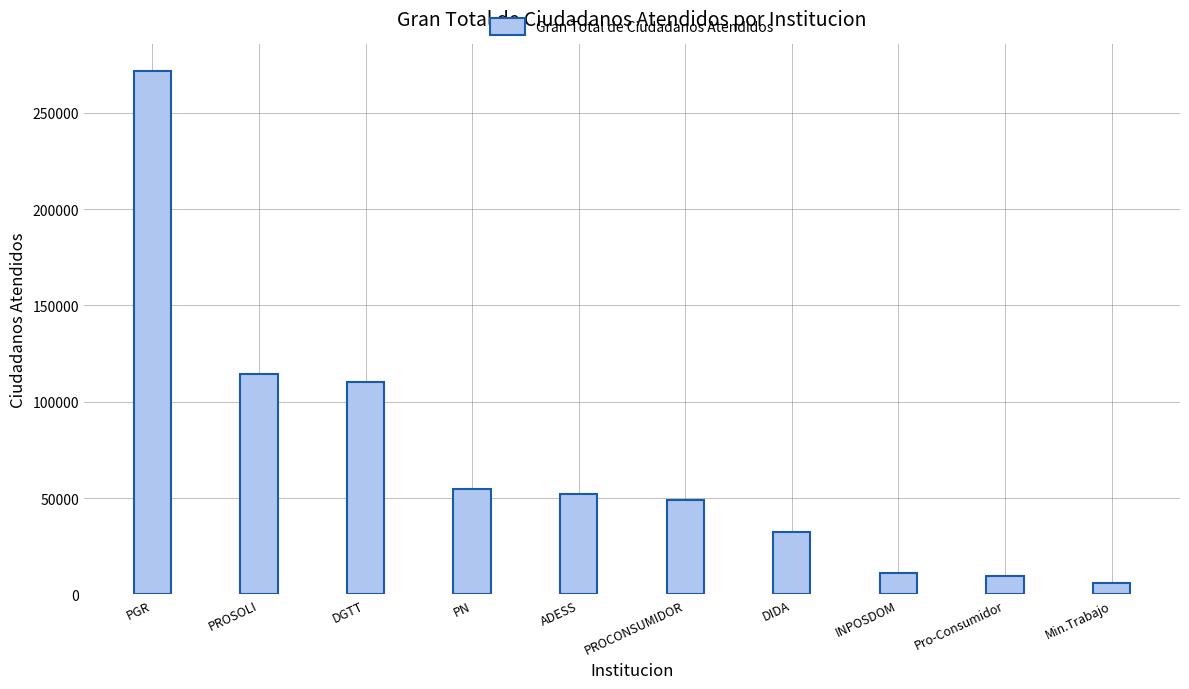

What is the label of the 3rd bar from the left?

DGTT